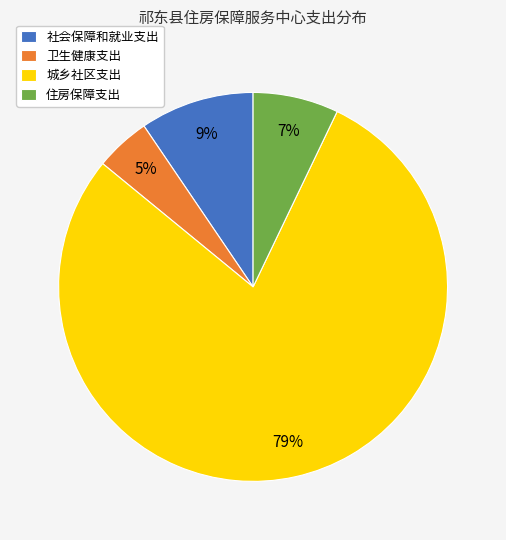

Between 卫生健康支出 and 城乡社区支出, which is larger?

城乡社区支出